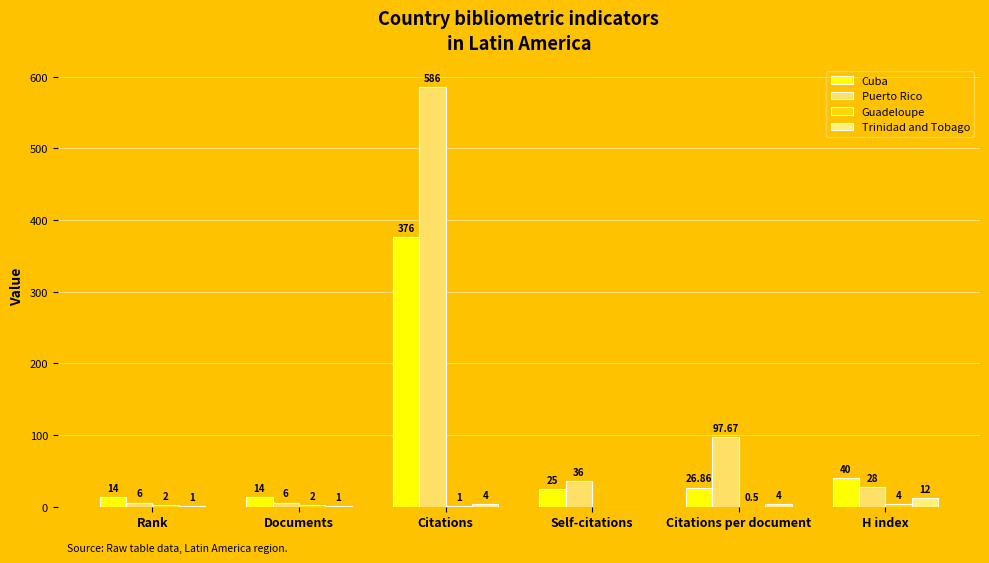

Between Rank and Citations per document, which is larger?

Citations per document